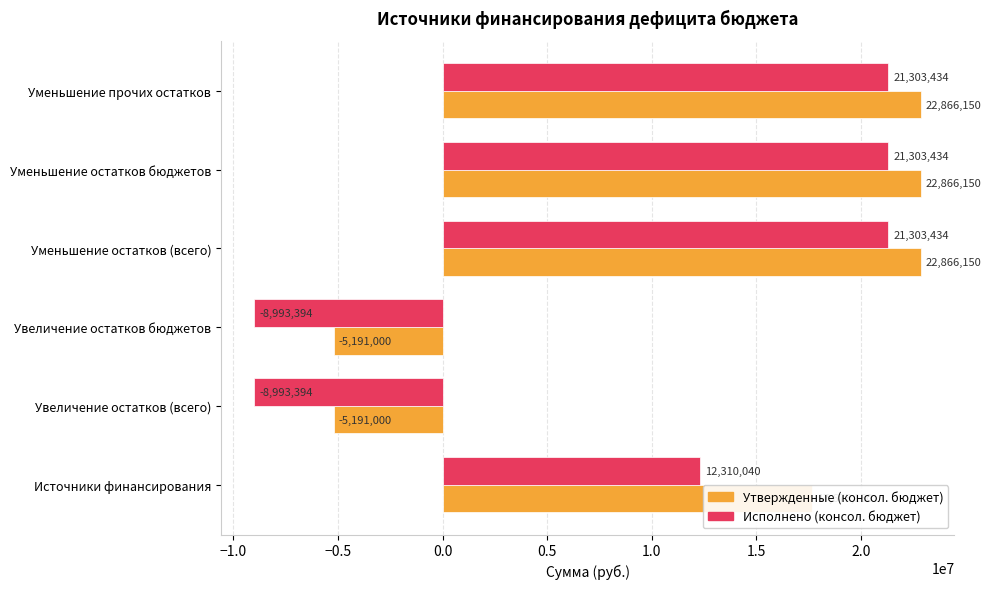

At how many categories does at least one series exceed 15762904?

4